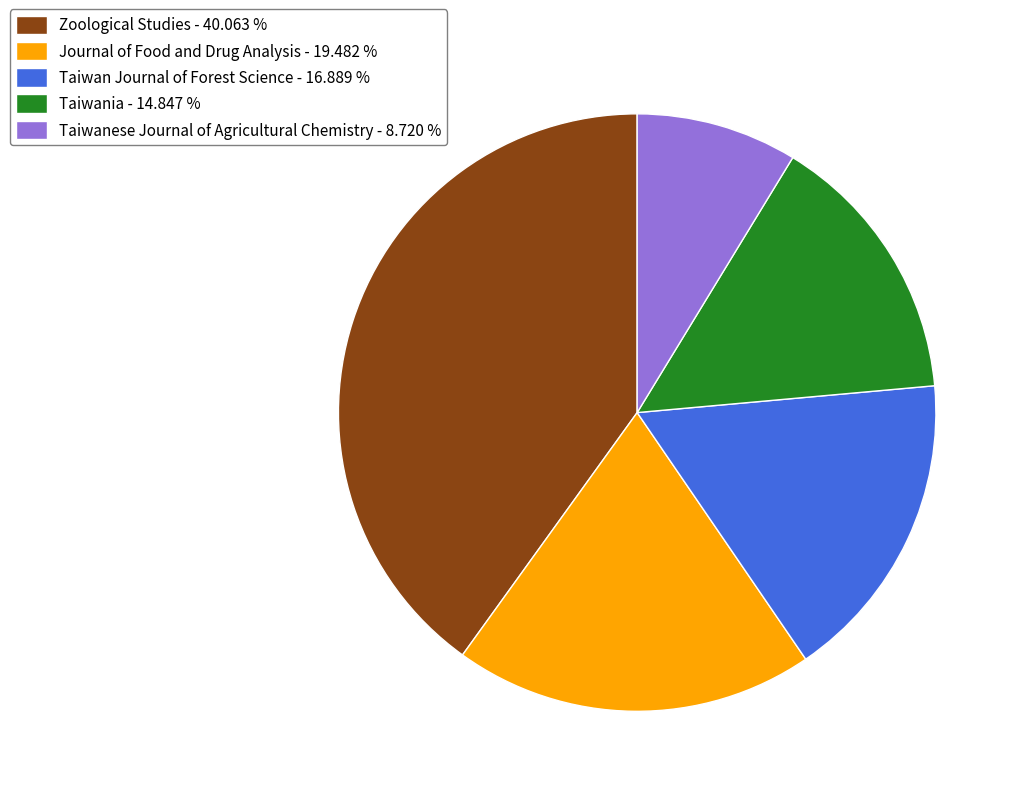

Is the sum of Journal of Food and Drug Analysis and Zoological Studies greater than half?

Yes